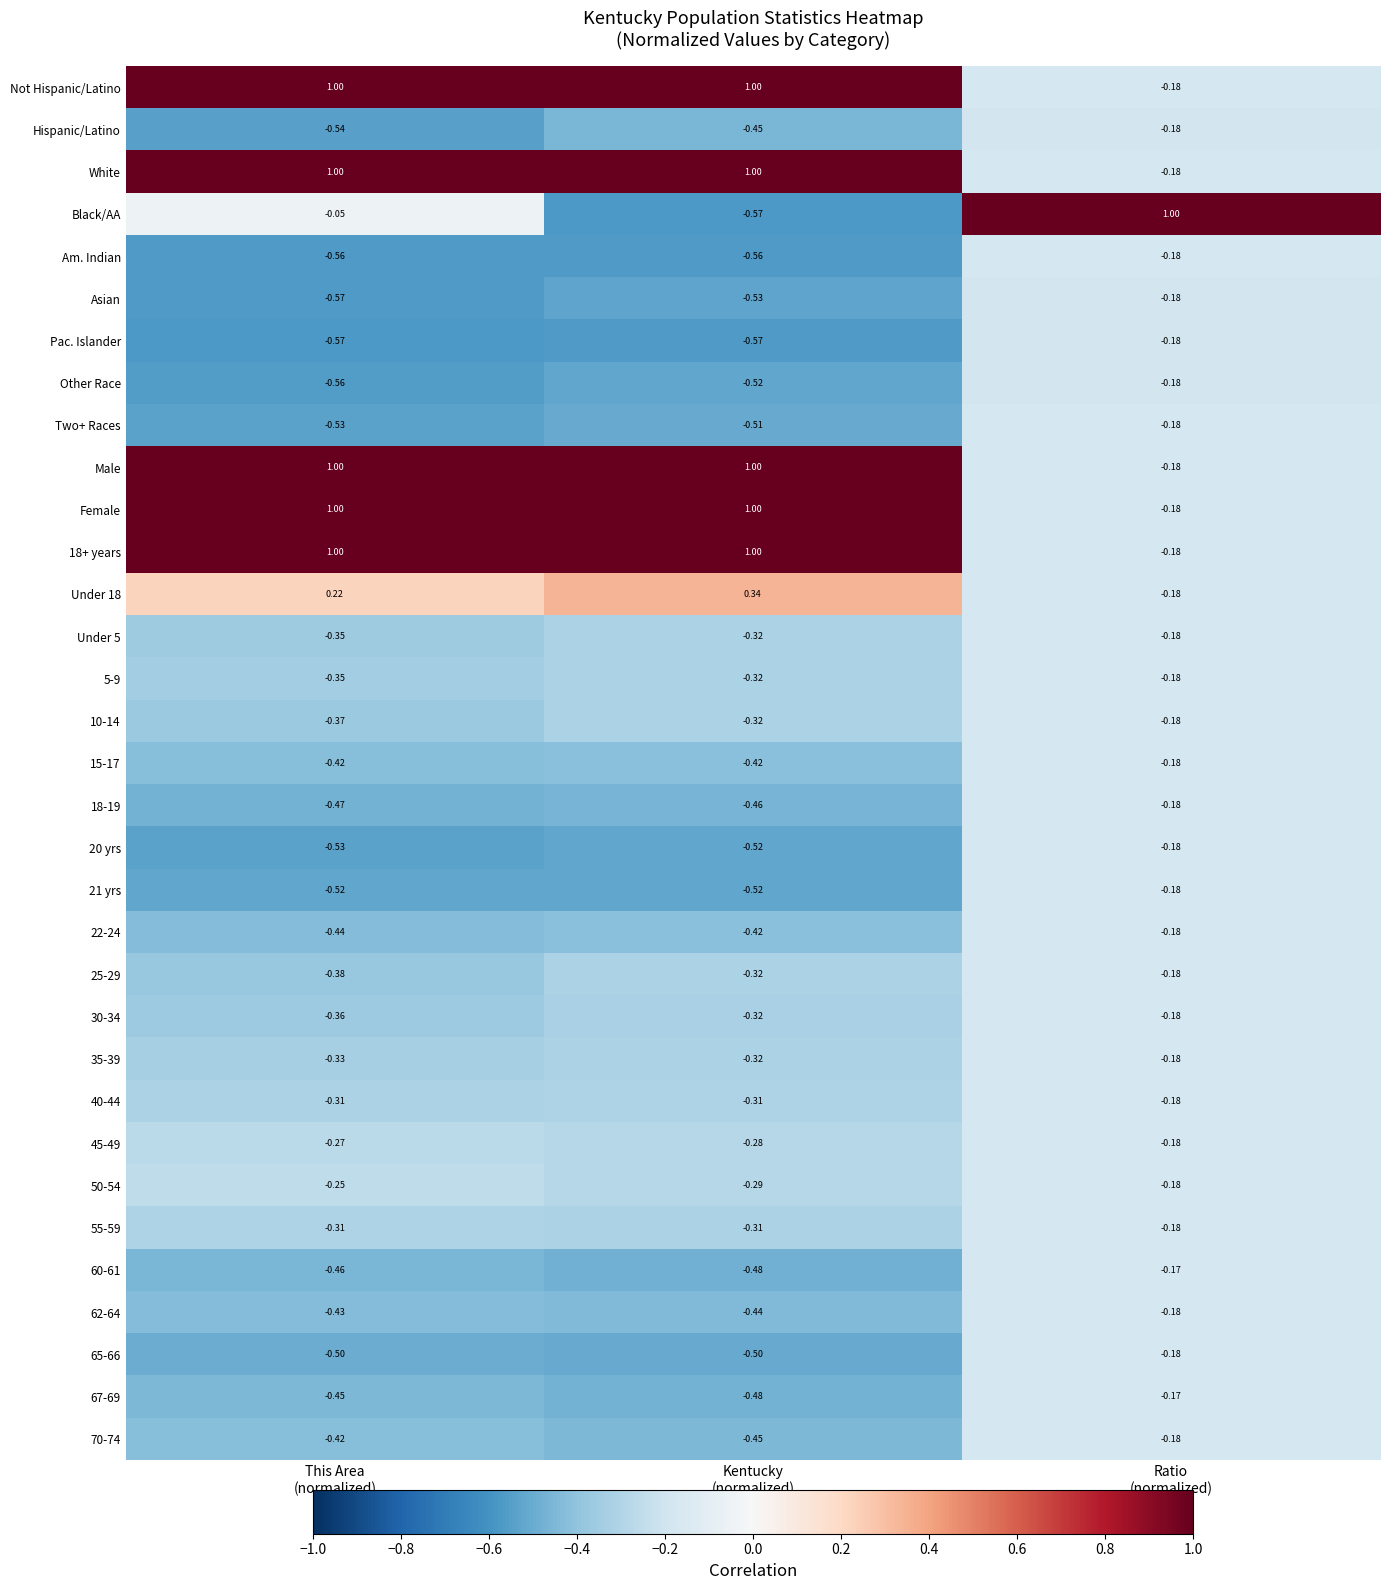

Which series has the widest spread of values?

Black/AA